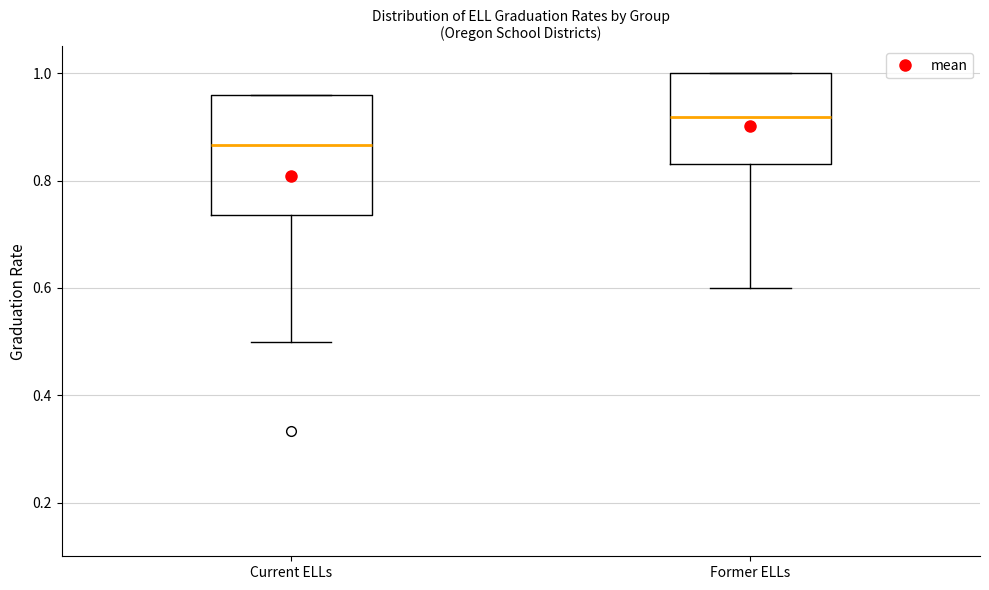

Reading left to right, transcribe this box plot: for each box, give where its median line is, the range the box spans, and where its two whiskers end, as read against the y-axis. The values are not printed on the chart, so give them approximately, as read against the axis.

Current ELLs: median 0.86, box 0.74 to 0.96, whiskers 0.50 to 0.96
Former ELLs: median 0.92, box 0.84 to 1.00, whiskers 0.60 to 1.00